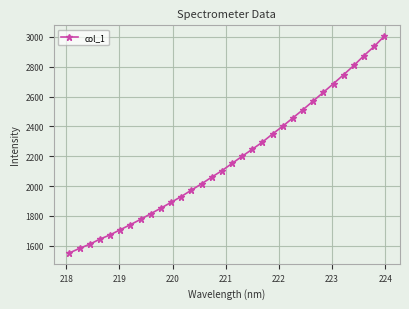

What is the value of the 11th point from the left?

1891.0